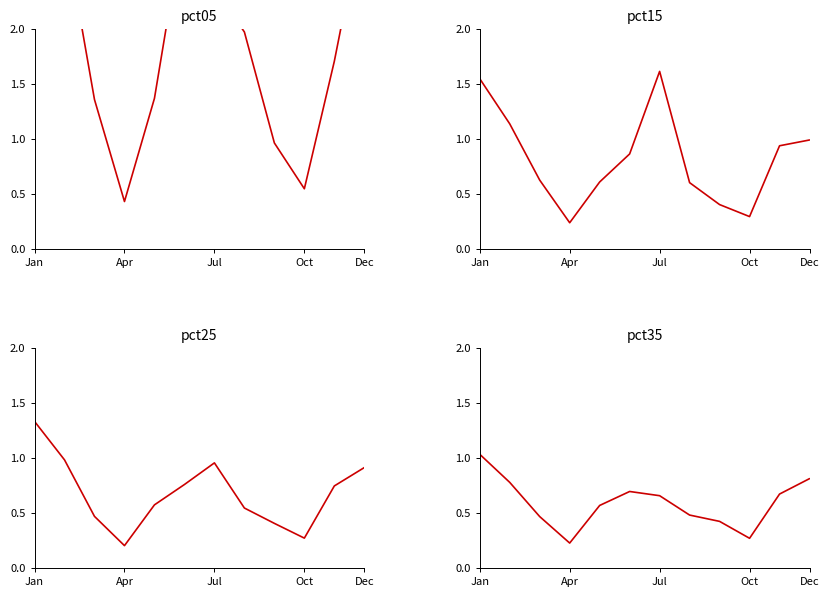

Does the chart display data point markers on the line(s)?

No